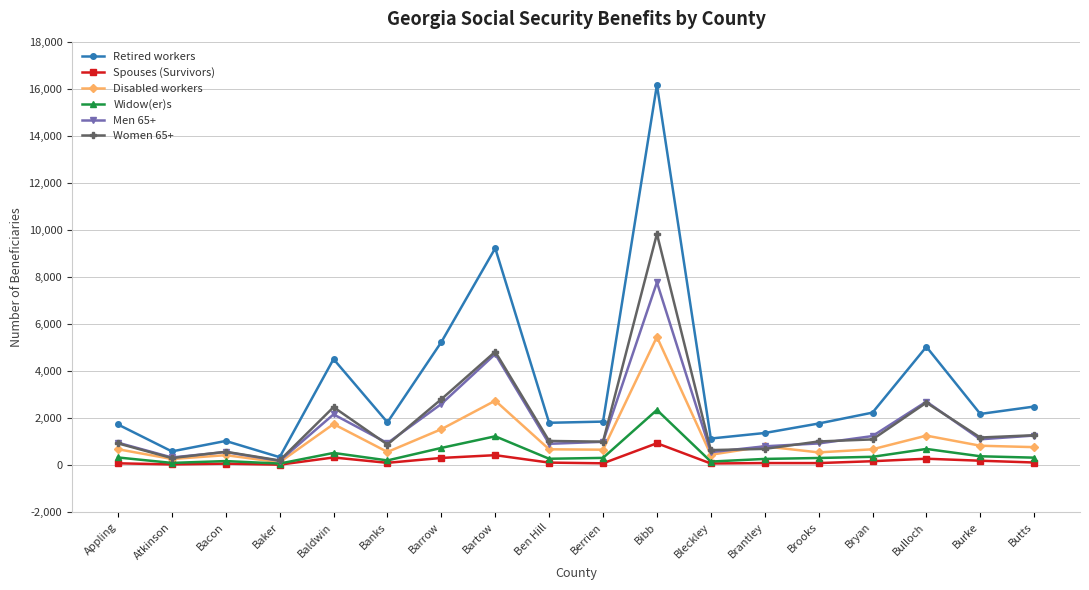

The value of Retired workers at Ben Hill is 1804. True or false?

True